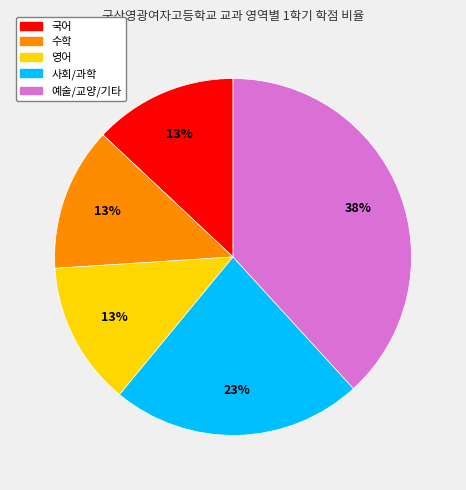

To the nearest percent, what is the average slice percentage?

20%